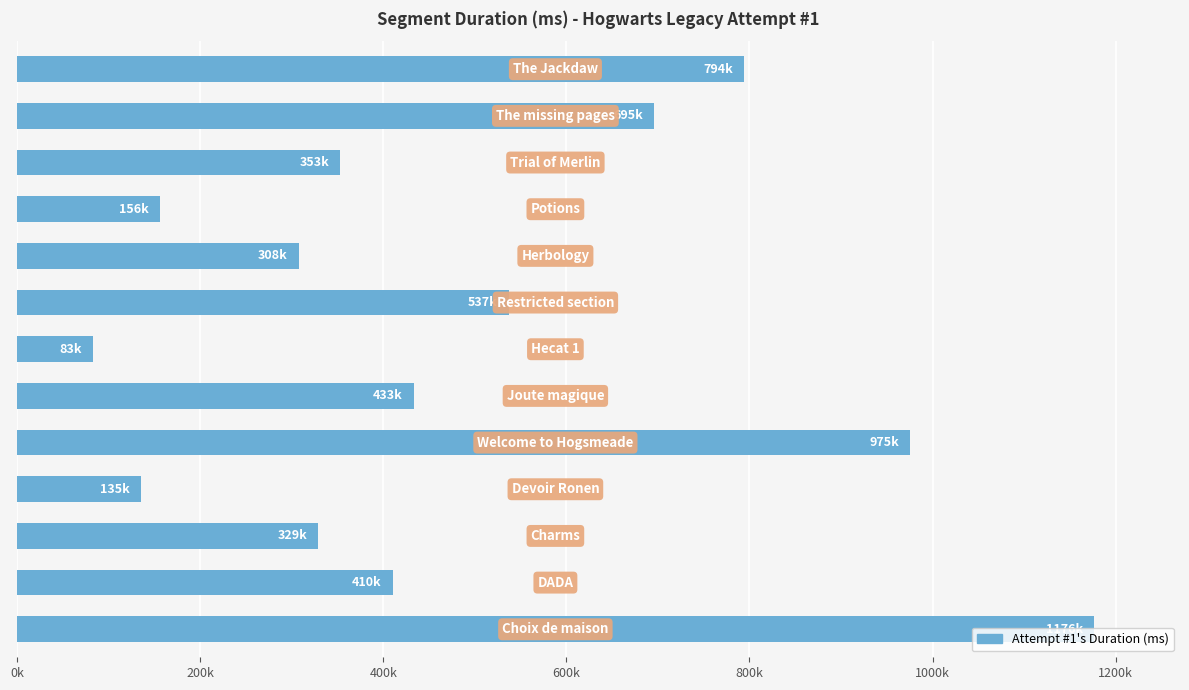

Does the chart contain any negative values?

No